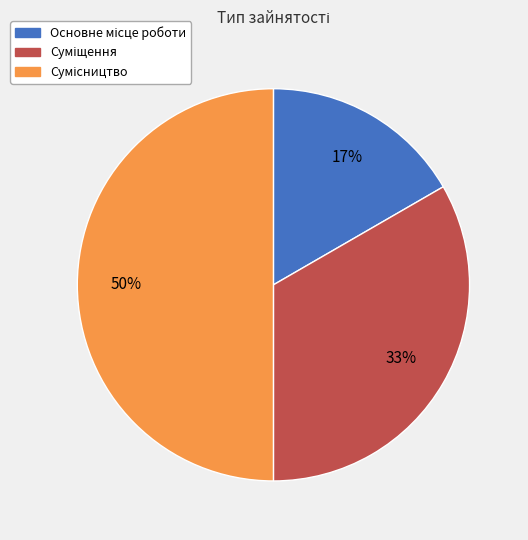

To the nearest percent, what is the difference between the largest and smallest slice percentages?

33%